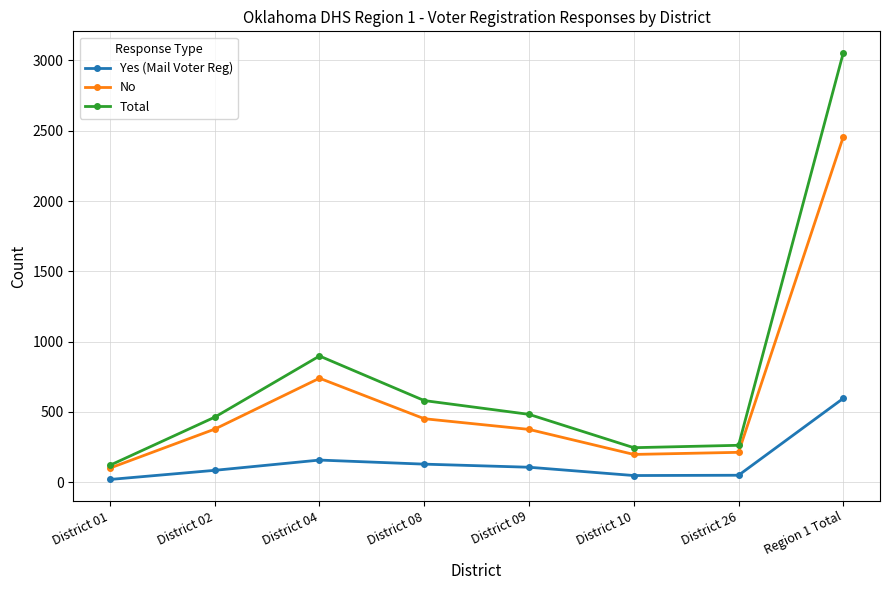

True or false: Yes (Mail Voter Reg) and Total intersect in this chart.

False